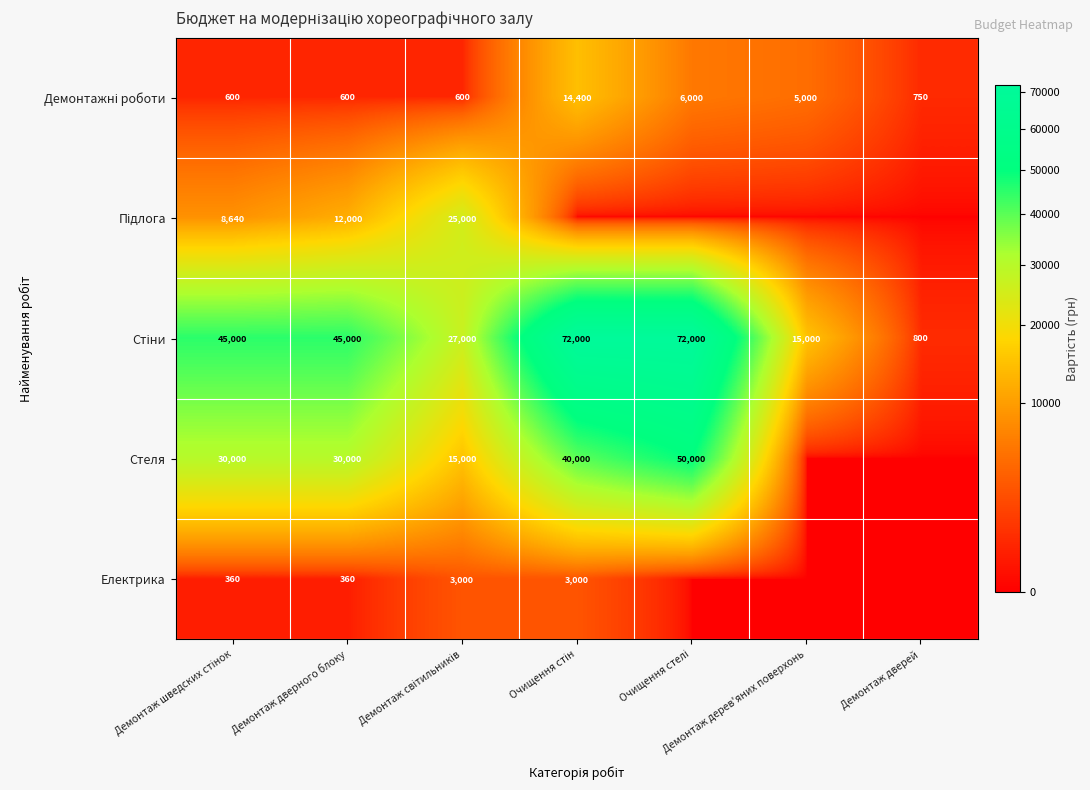

How many series are shown in this chart?

5